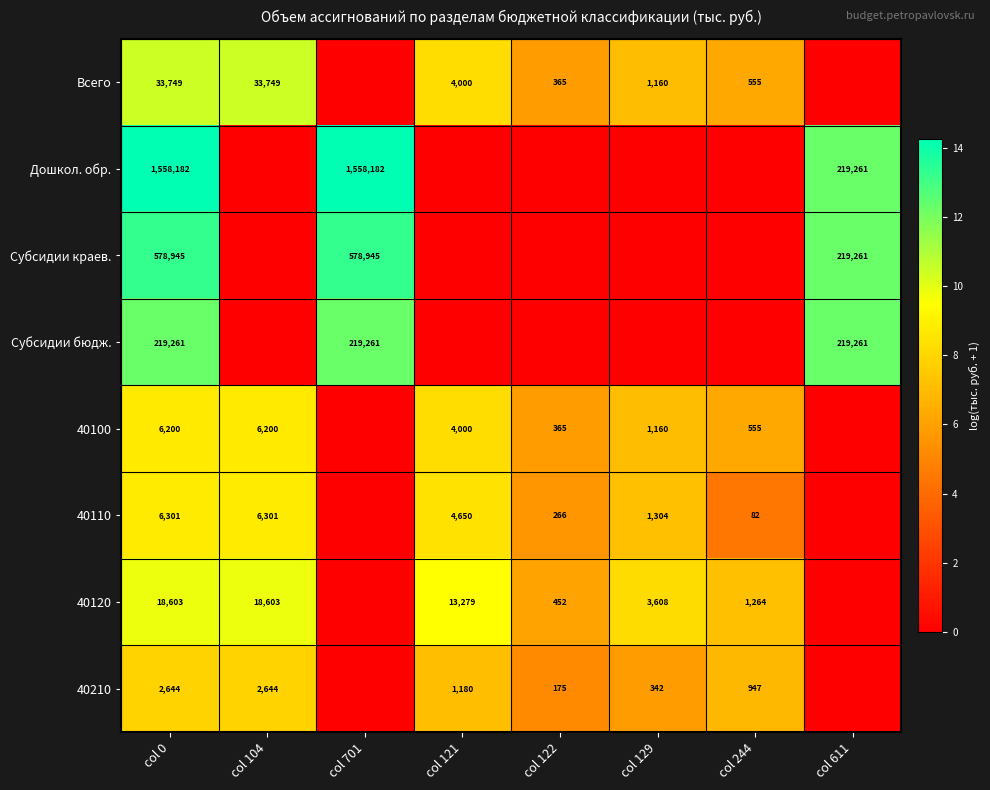

The value of Всего at col 244 is 223. True or false?

False